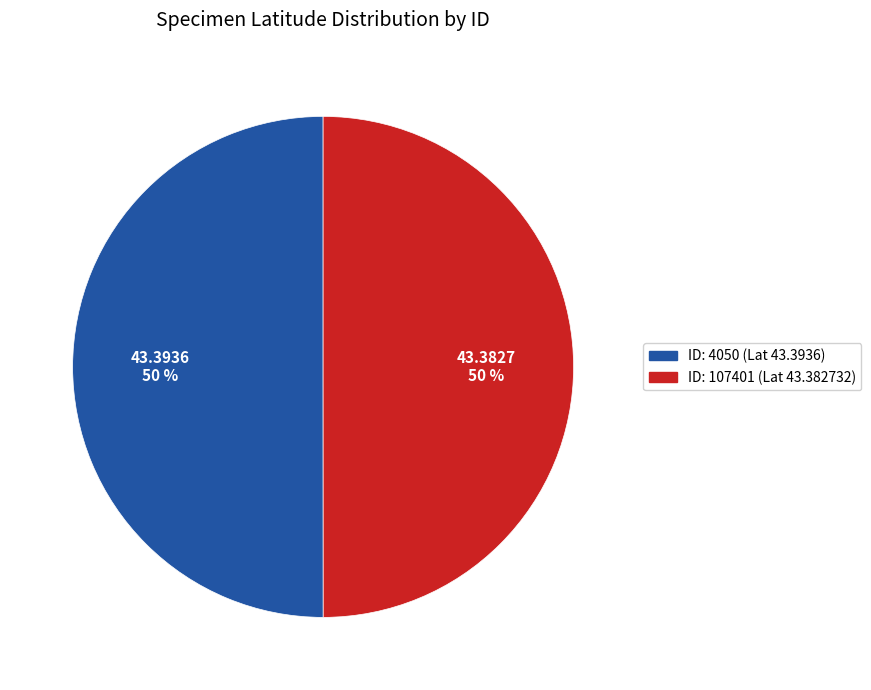

To the nearest percent, what is the average slice percentage?

50%